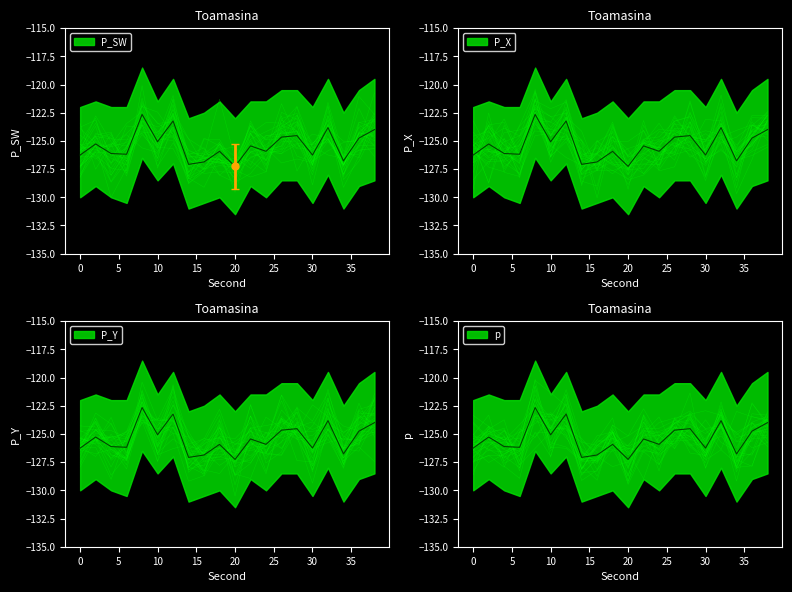

Is it true that the value at 12 is -123.2?

True